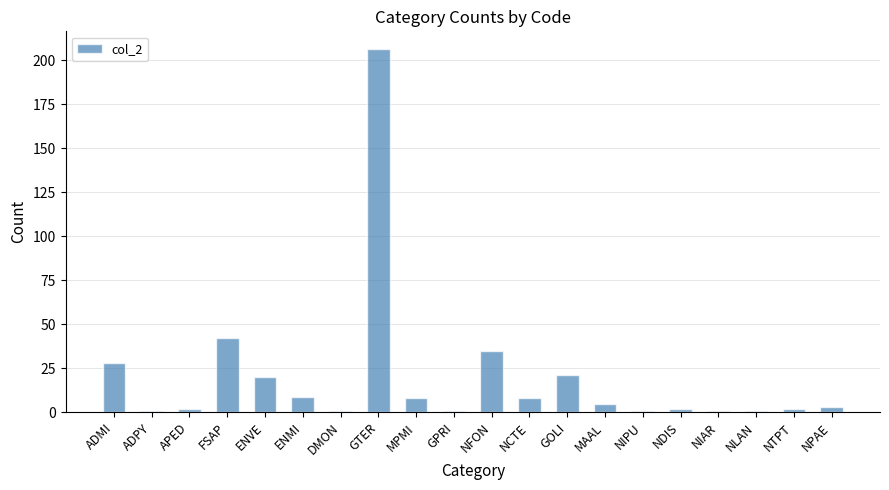

Reading right to left, transcribe all the data shown in this chart.

3	2	1	1	2	1	5	21	8	35	1	8	206	1	9	20	42	2	1	28